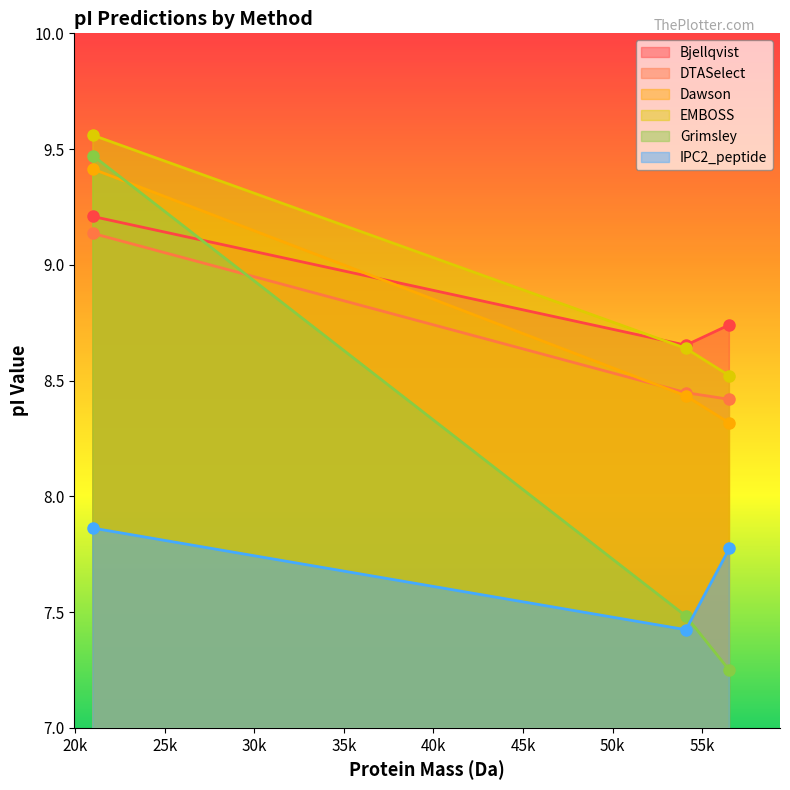

Count the number of data series in this chart.

6